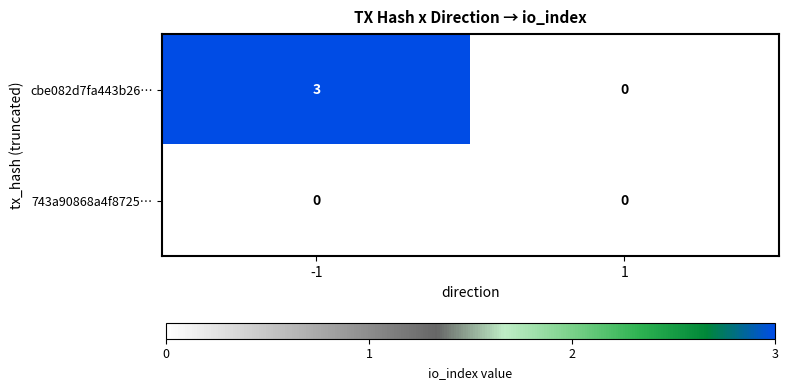

At -1, list the series in order from smallest to largest.

743a90868a4f8725…, cbe082d7fa443b26…